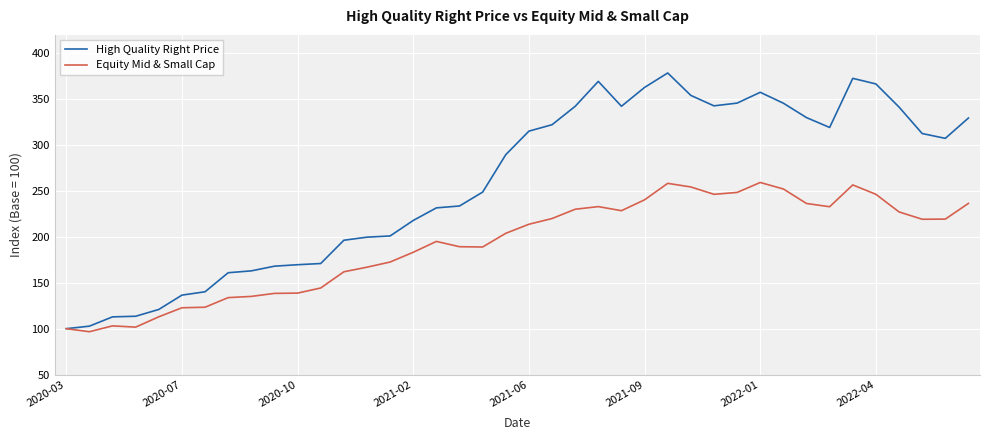

What is the maximum value shown in the chart?

378.5